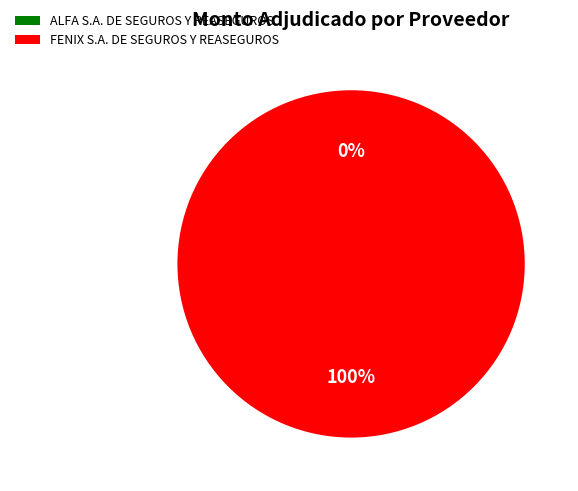

How many segments does this pie chart have?

2